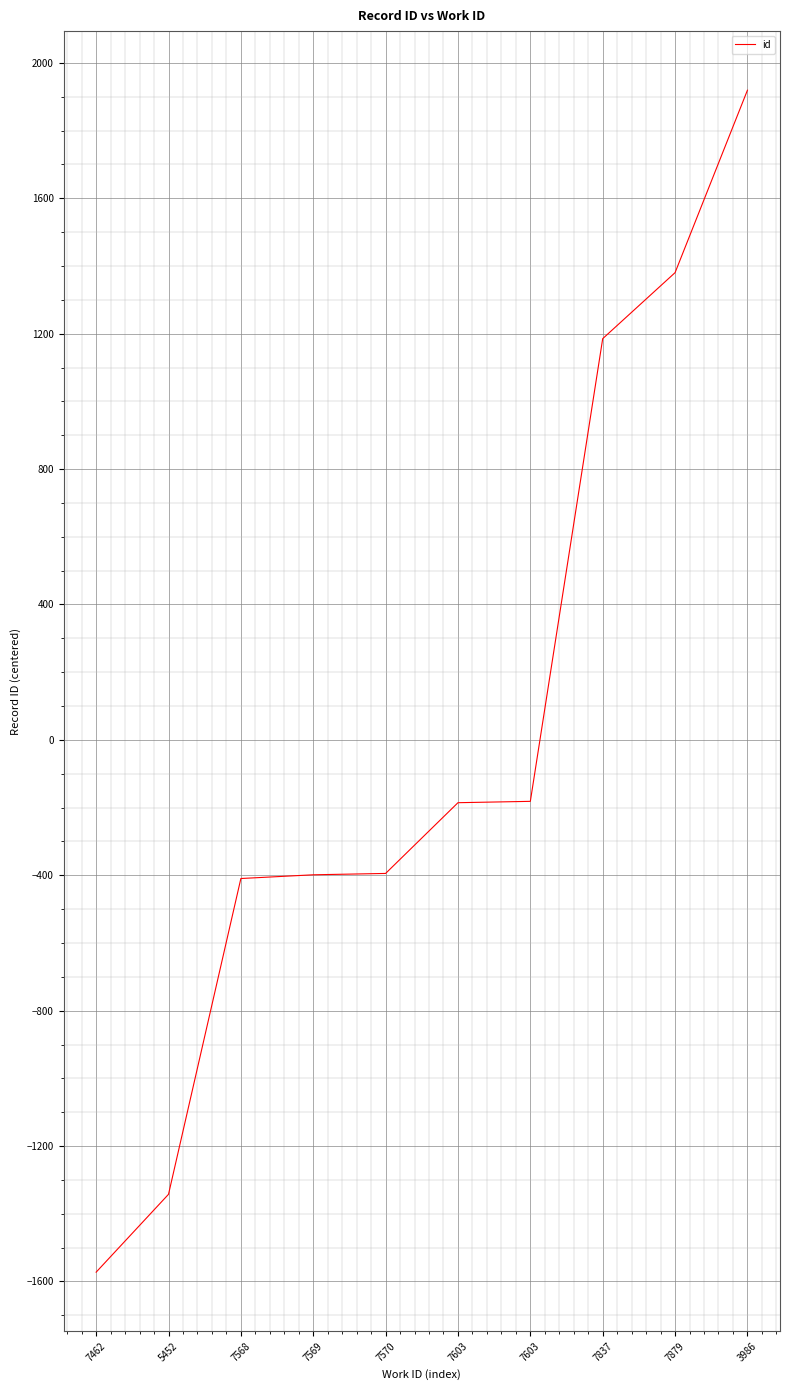

How many lines are shown in the chart?

1